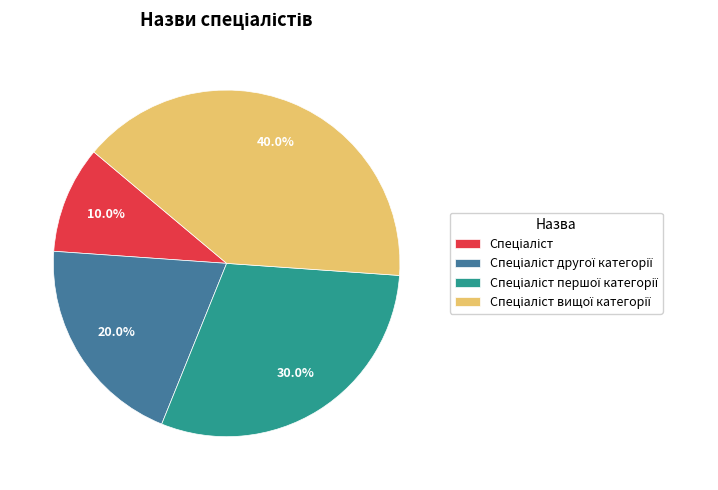

Does any single category account for the majority?

No